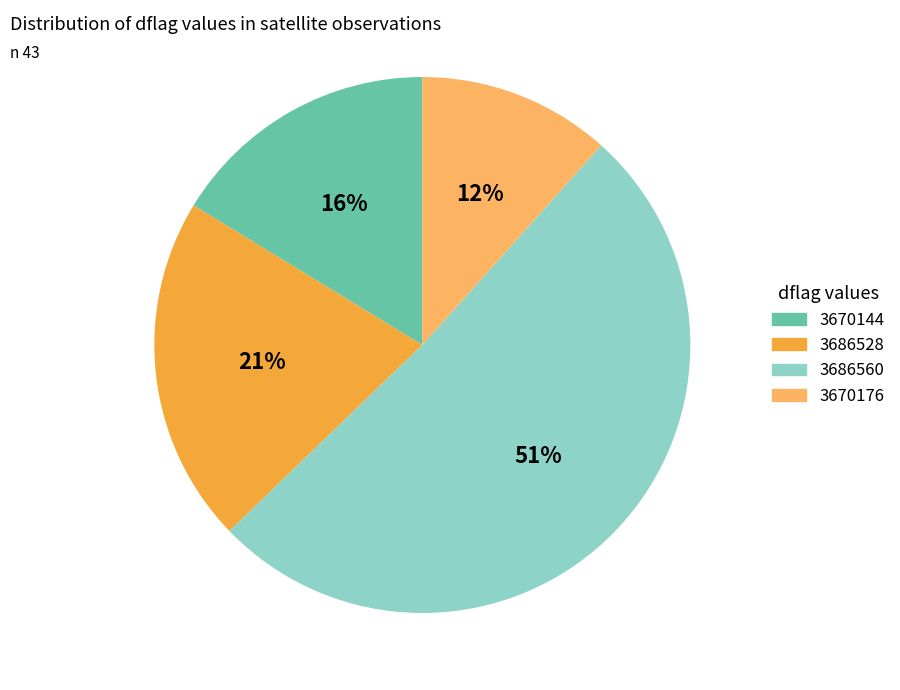

What is the ratio of the value at 3670144 to the value at 3686560?

0.3